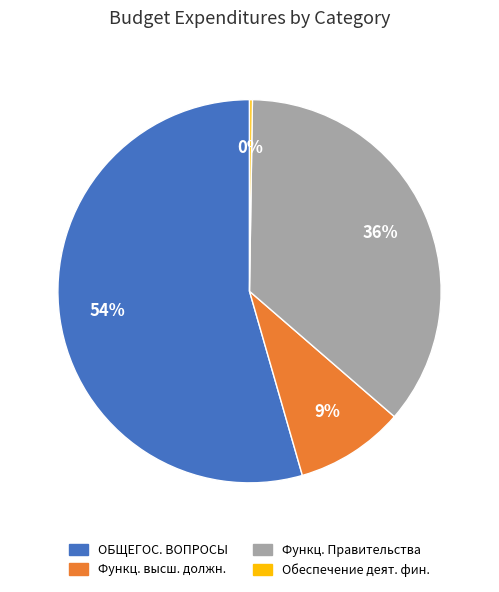

The Функц. Правительства slice represents 36% of the pie. True or false?

True